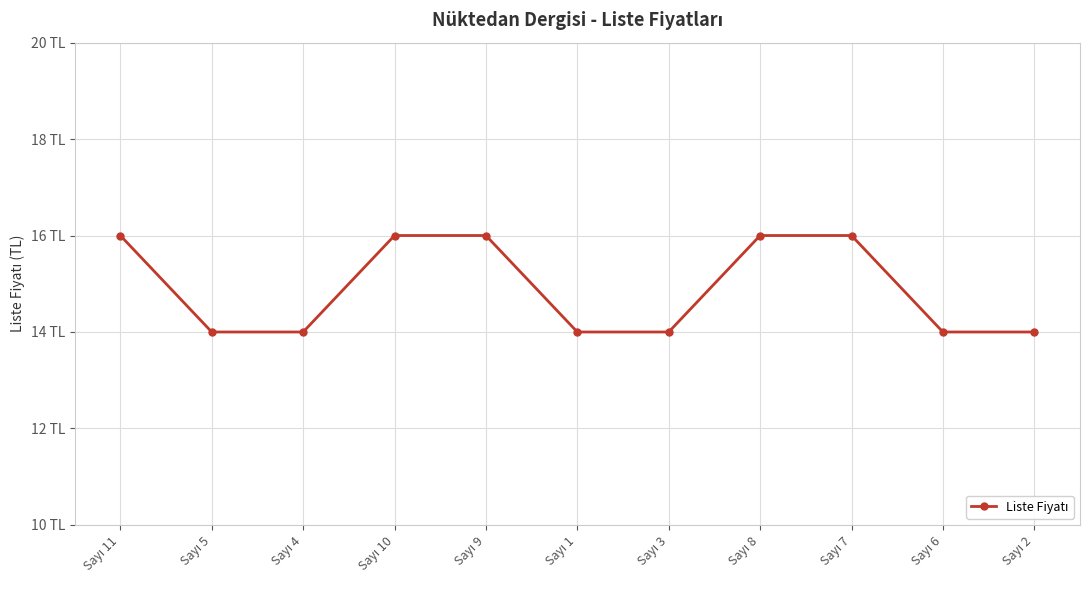

What is the average value?

15